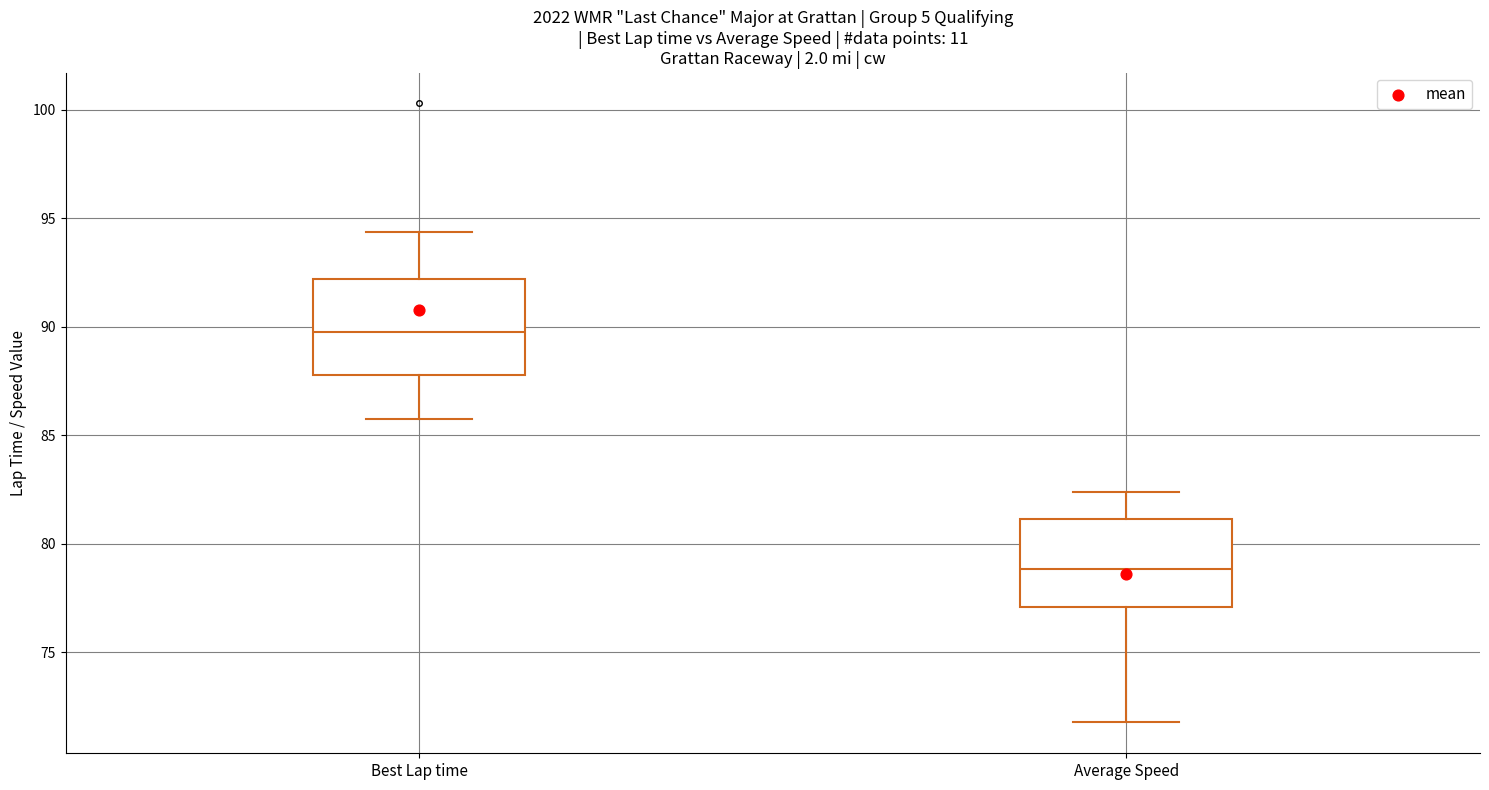

Reading left to right, read every box against the y-axis: the position of its median line, the range the box covers, and the ends of its whiskers. The values are not printed on the chart, so give them approximately, as read against the axis.

Best Lap time: median 90.0, box 88.0 to 92.0, whiskers 86.0 to 94.5
Average Speed: median 79.0, box 77.0 to 81.0, whiskers 72.0 to 82.5